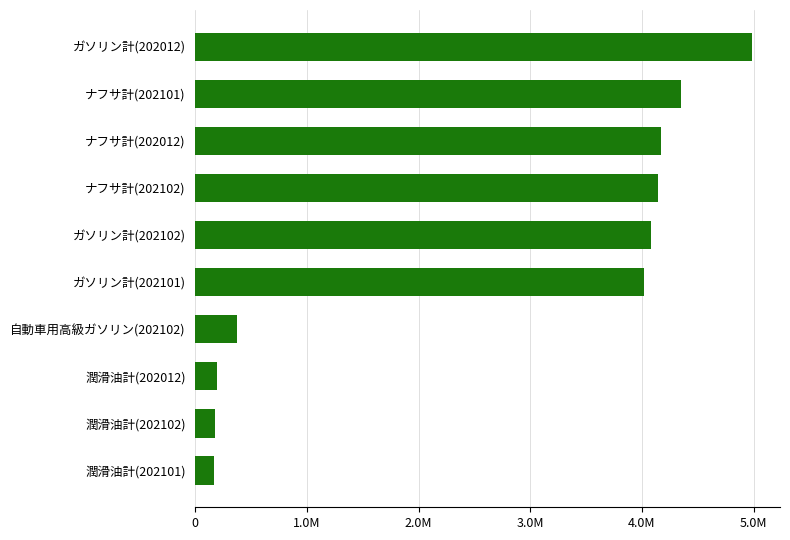

Are the bars grouped side by side (vs. stacked)?

No